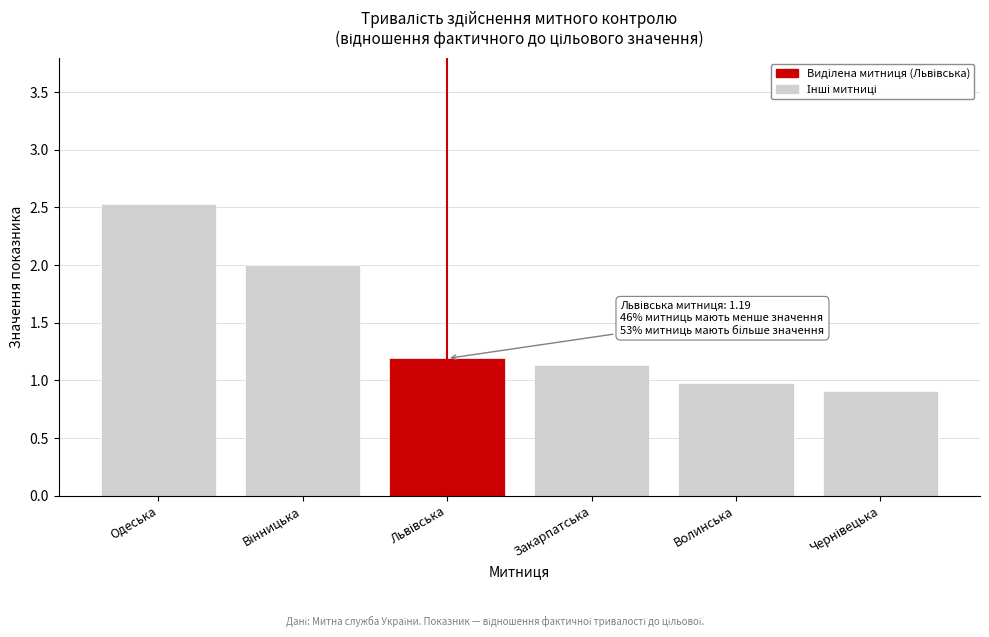

Reading left to right, extract all data points from this chart.

2.5	2.0	1.2	1.1	1.0	0.9